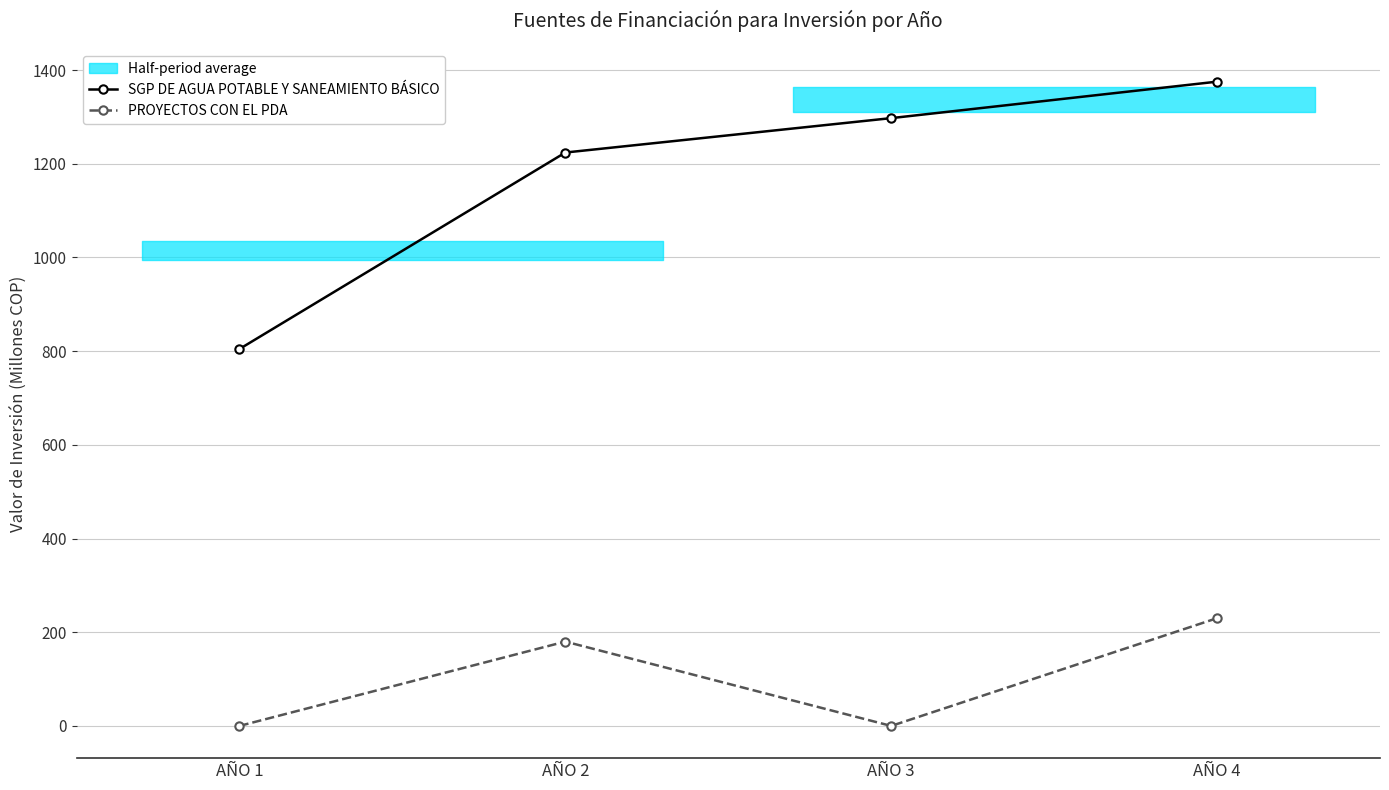

At which category is the sum across all series the highest?

AÑO 4